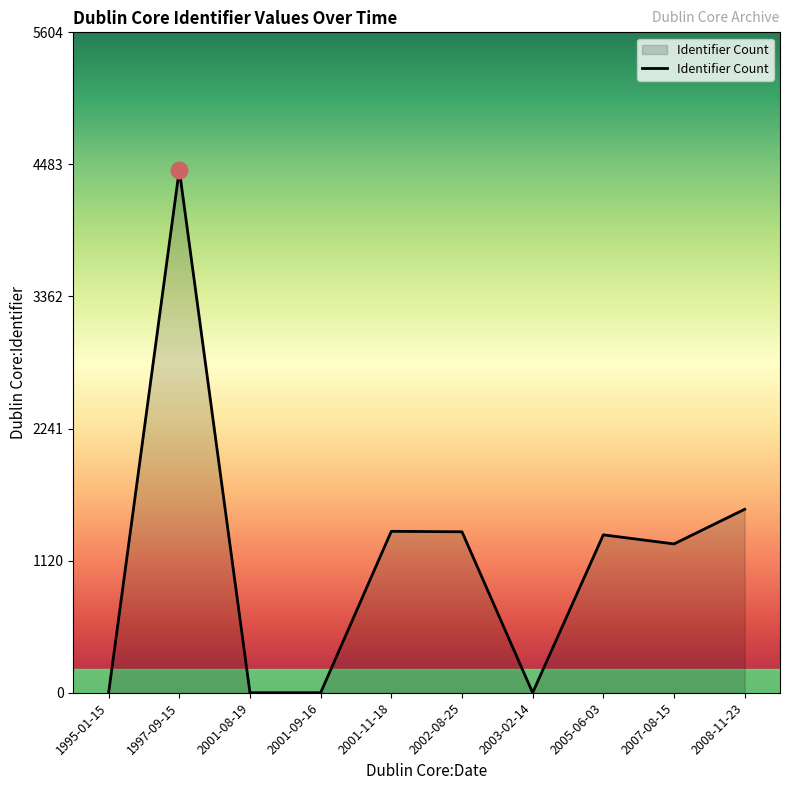

Which category has the highest value across all series?

1997-09-15